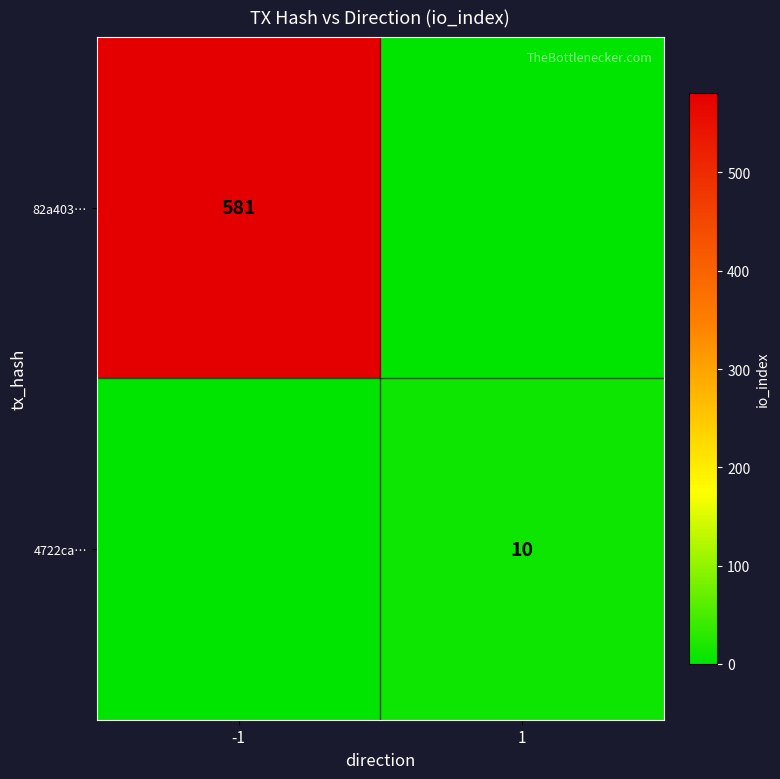

Is the value of 82a403… at -1 greater than the value of 4722ca… at 1?

Yes